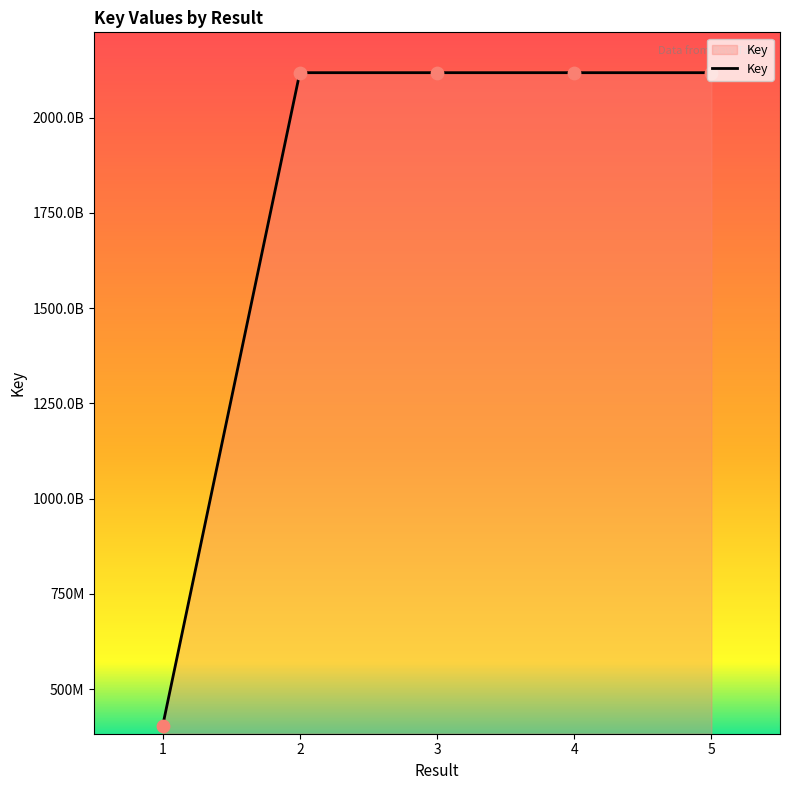

What is the change in value from 1 to 2?

+1714937068